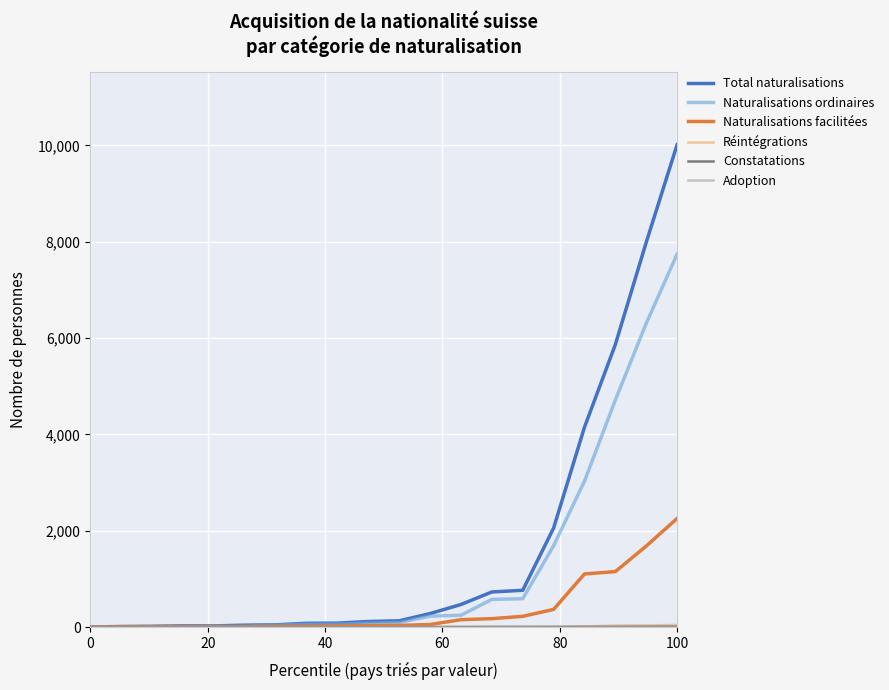

How many categories are shown in the chart?

20